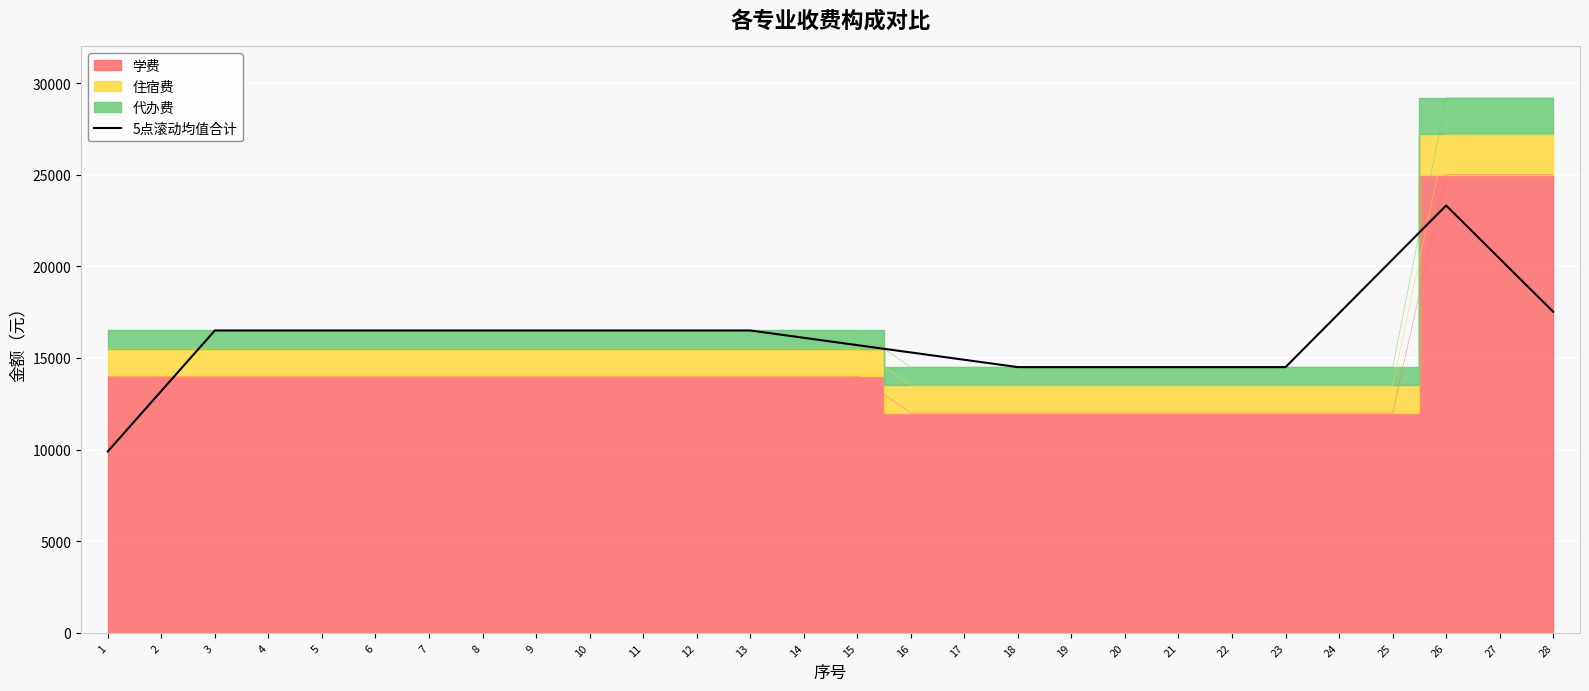

Between 27 and 19, which is larger?

27